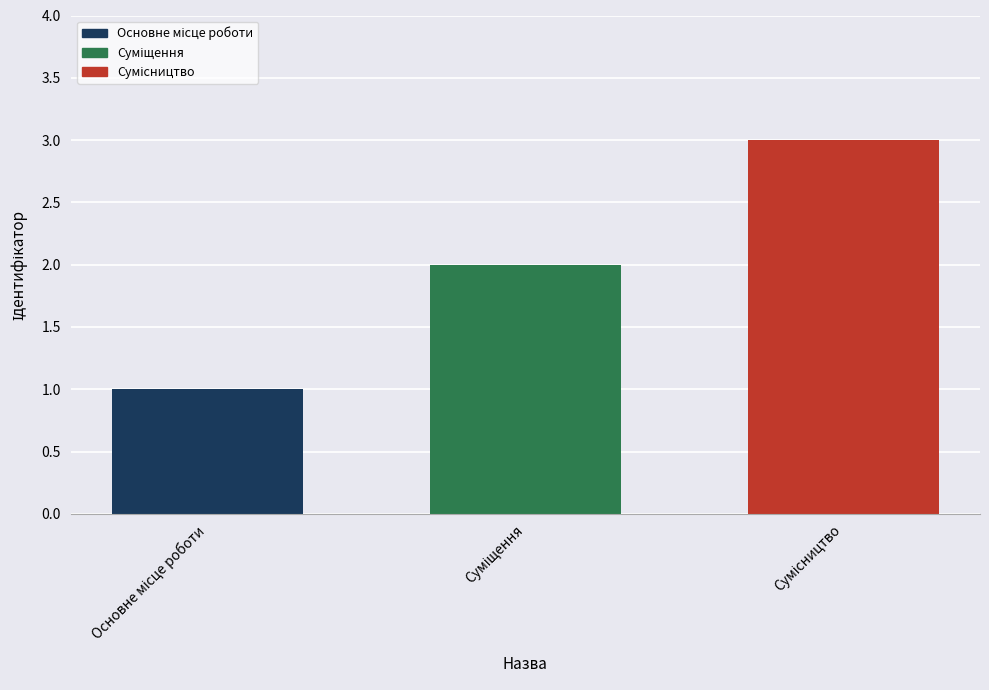

What is the sum of all values?

6